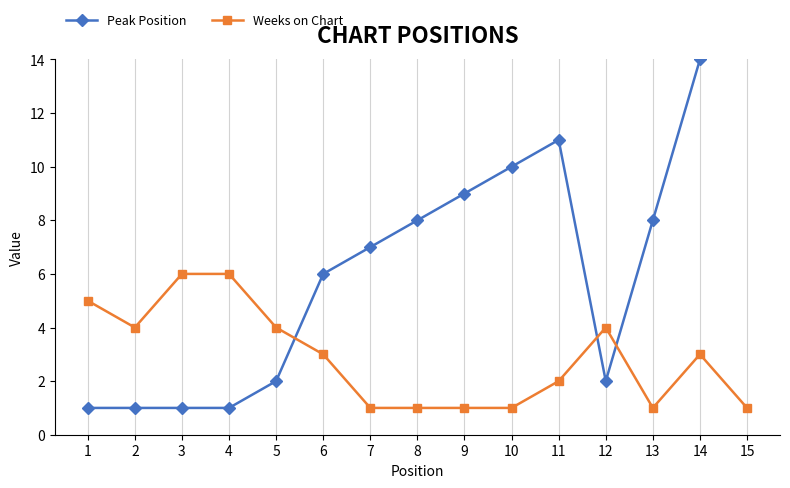

In Peak Position, how many points are lower than both neighbors (excluding endpoints)?

1